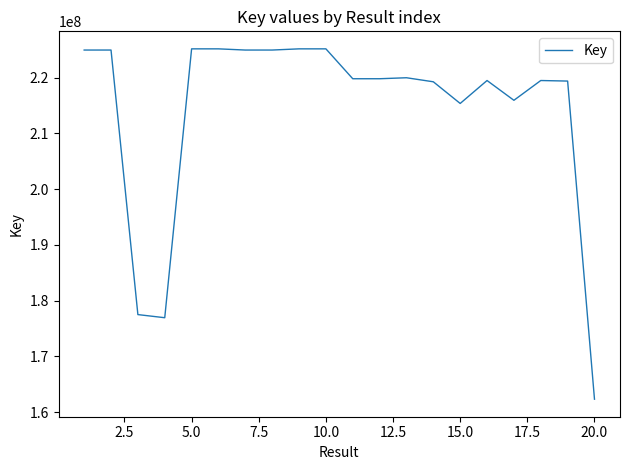

What is the difference between the maximum and minimum values?

62871068